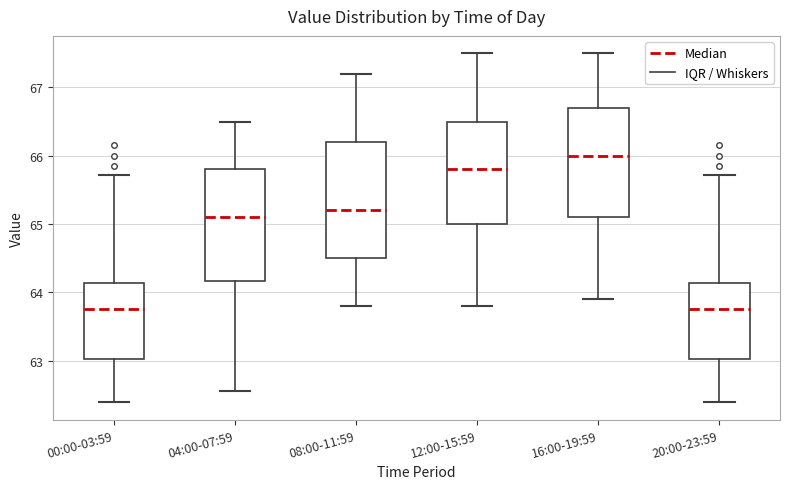

Reading left to right, transcribe this box plot: for each box, give where its median line is, the range the box spans, and where its two whiskers end, as read against the y-axis. The values are not printed on the chart, so give them approximately, as read against the axis.

00:00-03:59: median 63.8, box 63.0 to 64.1, whiskers 62.4 to 65.7
04:00-07:59: median 65.1, box 64.2 to 65.8, whiskers 62.6 to 66.5
08:00-11:59: median 65.2, box 64.5 to 66.2, whiskers 63.8 to 67.2
12:00-15:59: median 65.8, box 65.0 to 66.5, whiskers 63.8 to 67.5
16:00-19:59: median 66.0, box 65.1 to 66.7, whiskers 63.9 to 67.5
20:00-23:59: median 63.8, box 63.0 to 64.1, whiskers 62.4 to 65.7